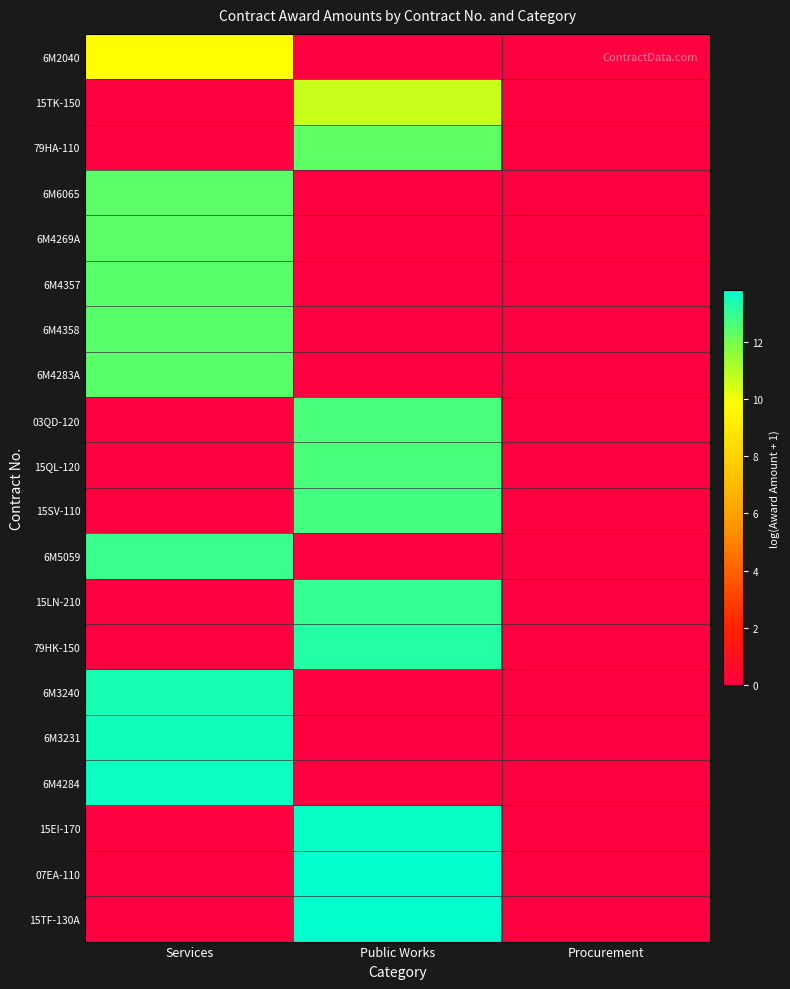

At how many categories does at least one series exceed 13?

2